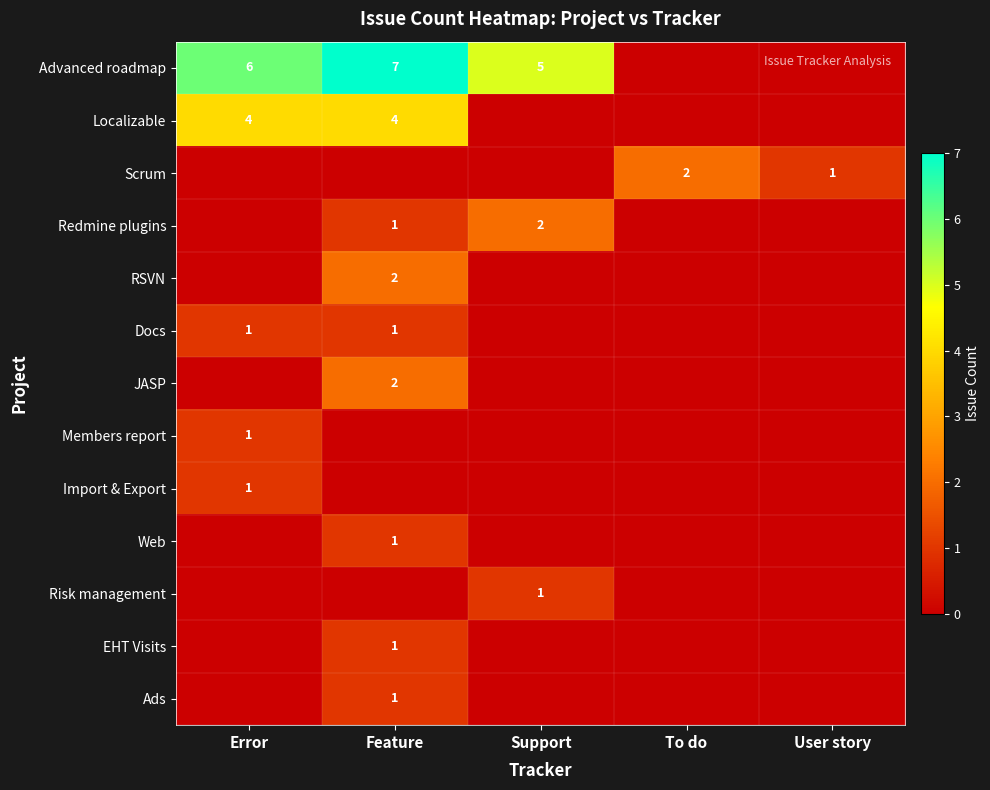

Count the number of categories in the chart.

5